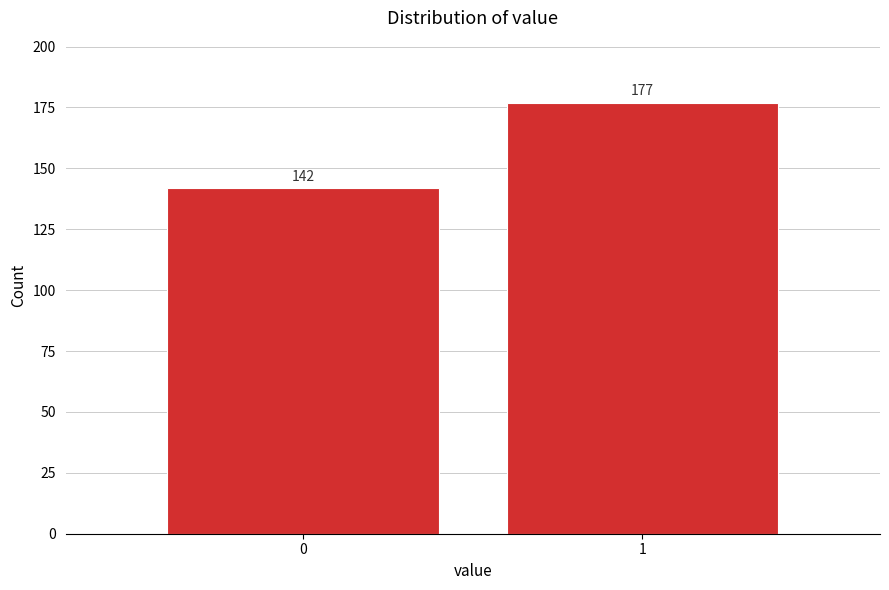

Reading right to left, what are all the values shown in this chart?

177	142